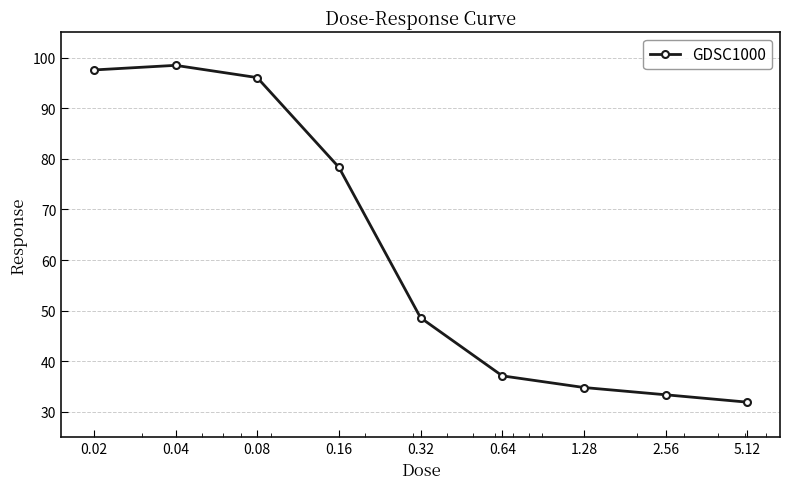

What is the difference between the maximum and minimum values?

66.6